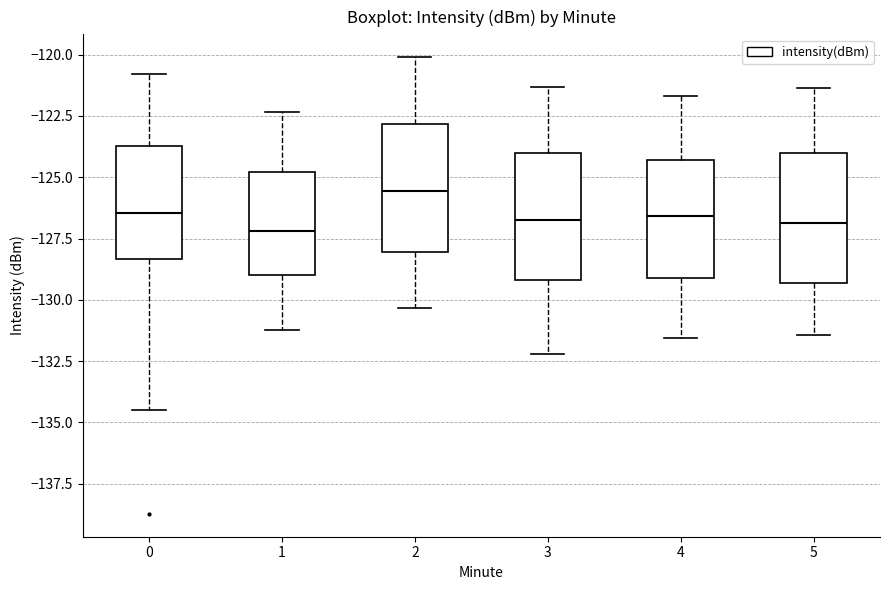

Reading left to right, transcribe this box plot: for each box, give where its median line is, the range the box spans, and where its two whiskers end, as read against the y-axis. The values are not printed on the chart, so give them approximately, as read against the axis.

0: median -126.5, box -128.5 to -123.5, whiskers -134.5 to -121.0
1: median -127.0, box -129.0 to -125.0, whiskers -131.0 to -122.5
2: median -125.5, box -128.0 to -123.0, whiskers -130.5 to -120.0
3: median -126.5, box -129.0 to -124.0, whiskers -132.0 to -121.5
4: median -126.5, box -129.0 to -124.5, whiskers -131.5 to -121.5
5: median -127.0, box -129.5 to -124.0, whiskers -131.5 to -121.5